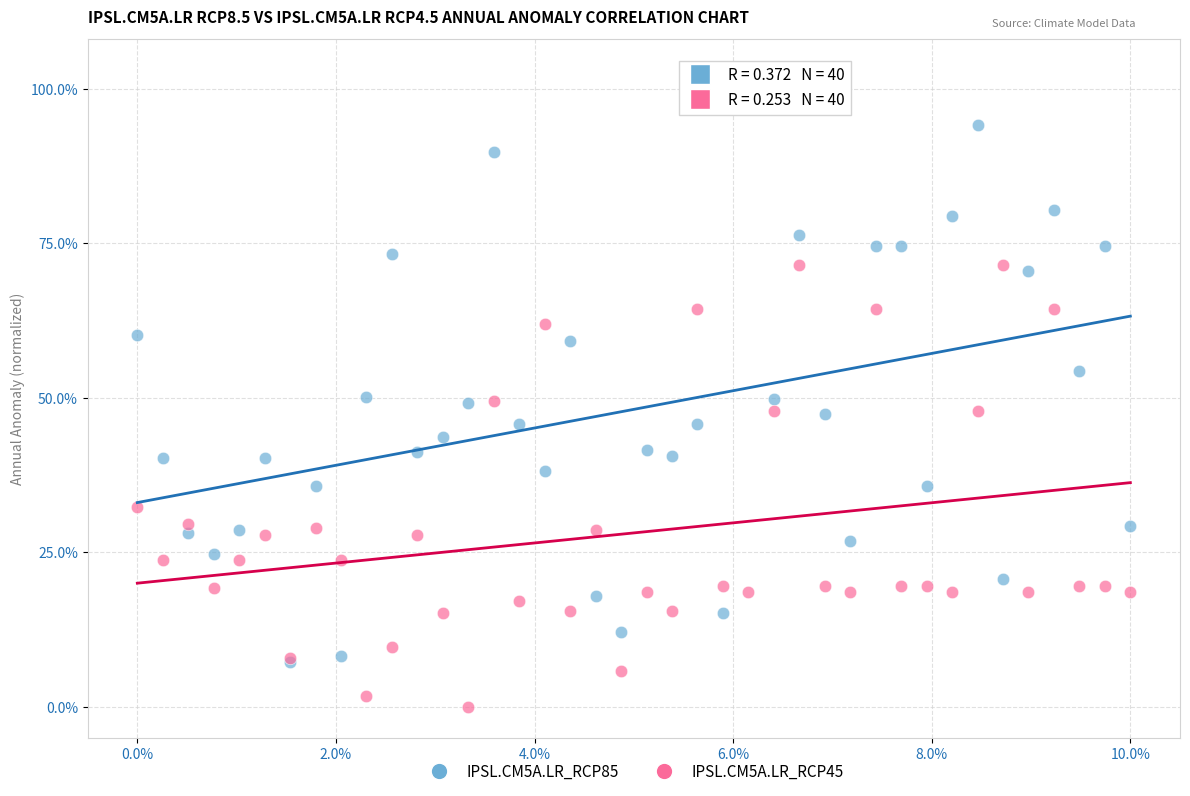

Which series has the largest Y range (max minus min)?

IPSL.CM5A.LR_RCP85